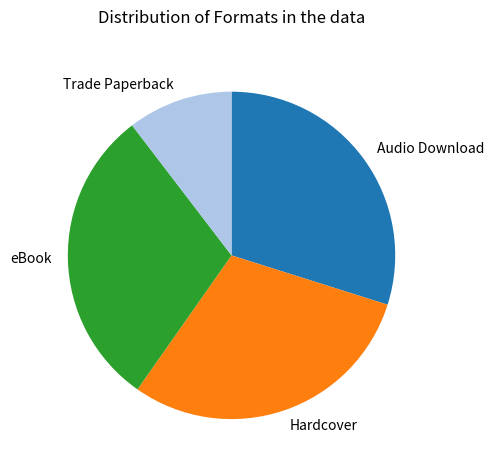

Which category has the smallest portion of the pie?

Trade Paperback